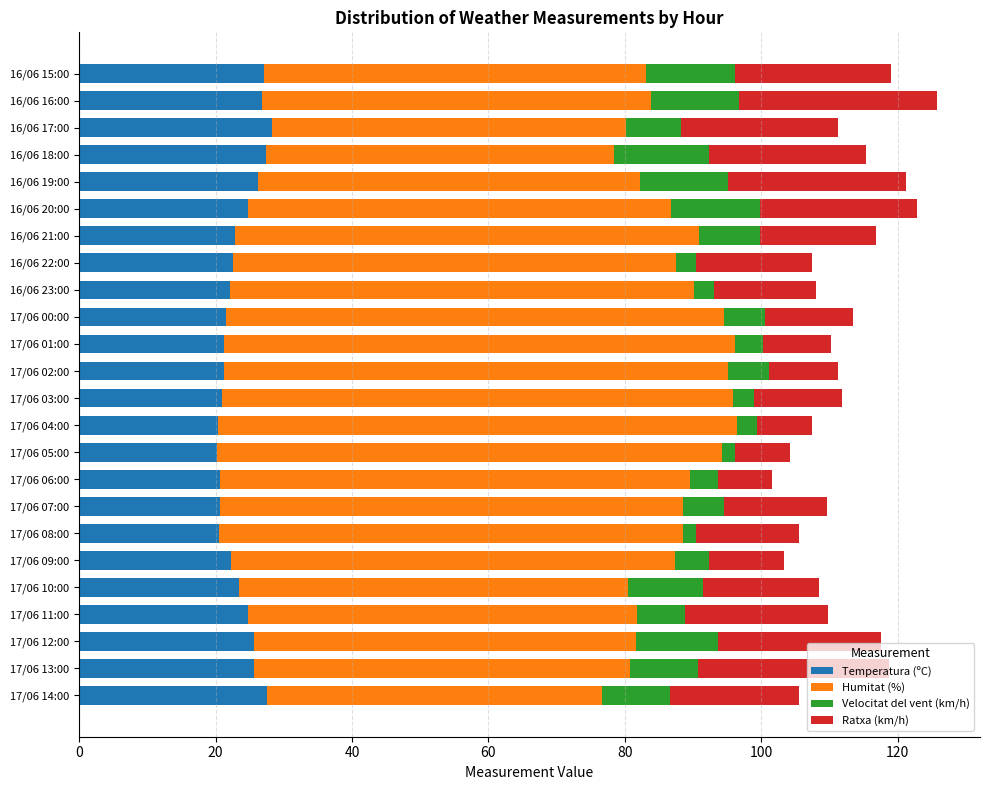

What is the total value across all series at 16/06 15:00?

119.1